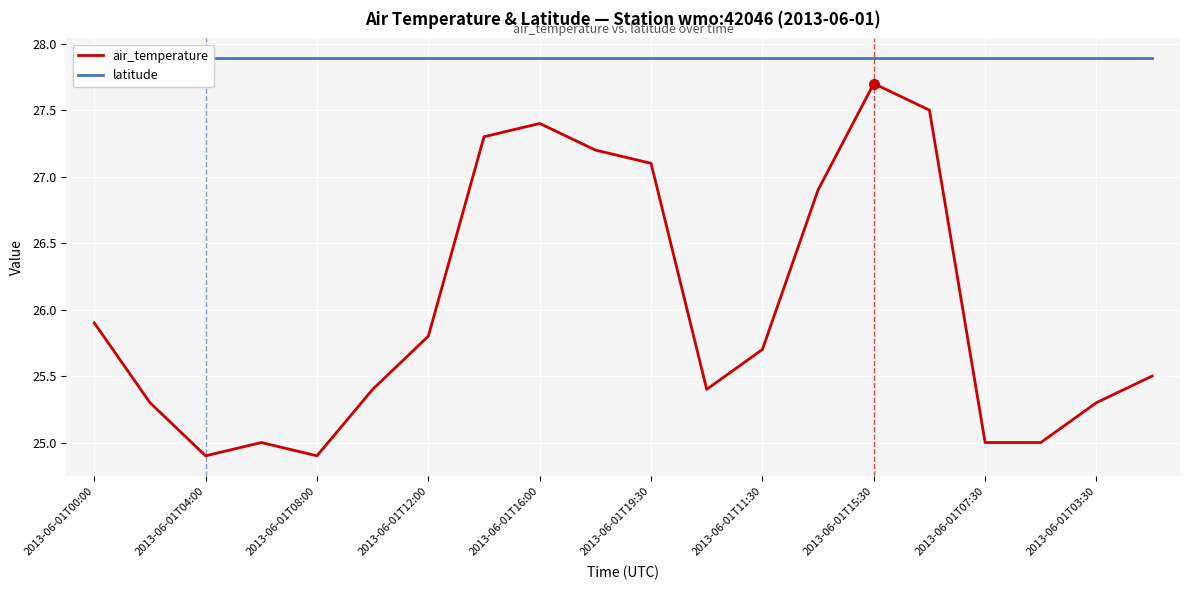

What is the value of the latitude point at the 15th from the left?

27.9